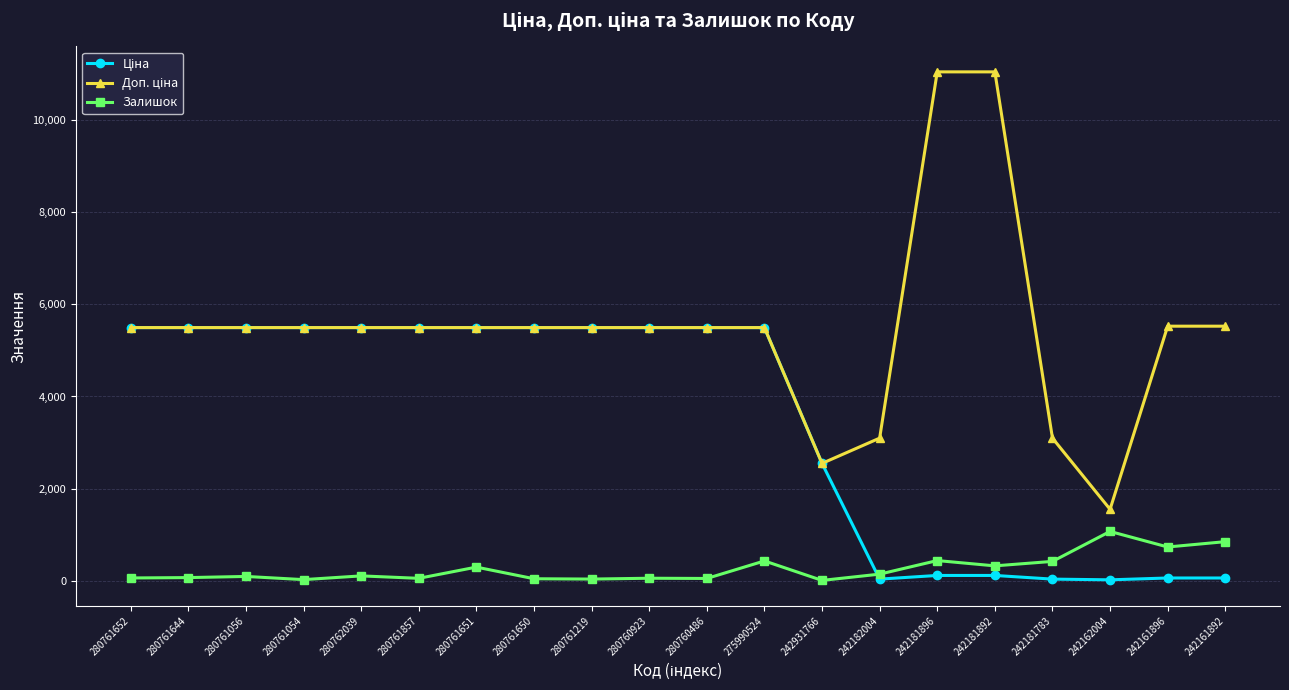

In Залишок, how many points are lower than both neighbors (excluding endpoints)?

7